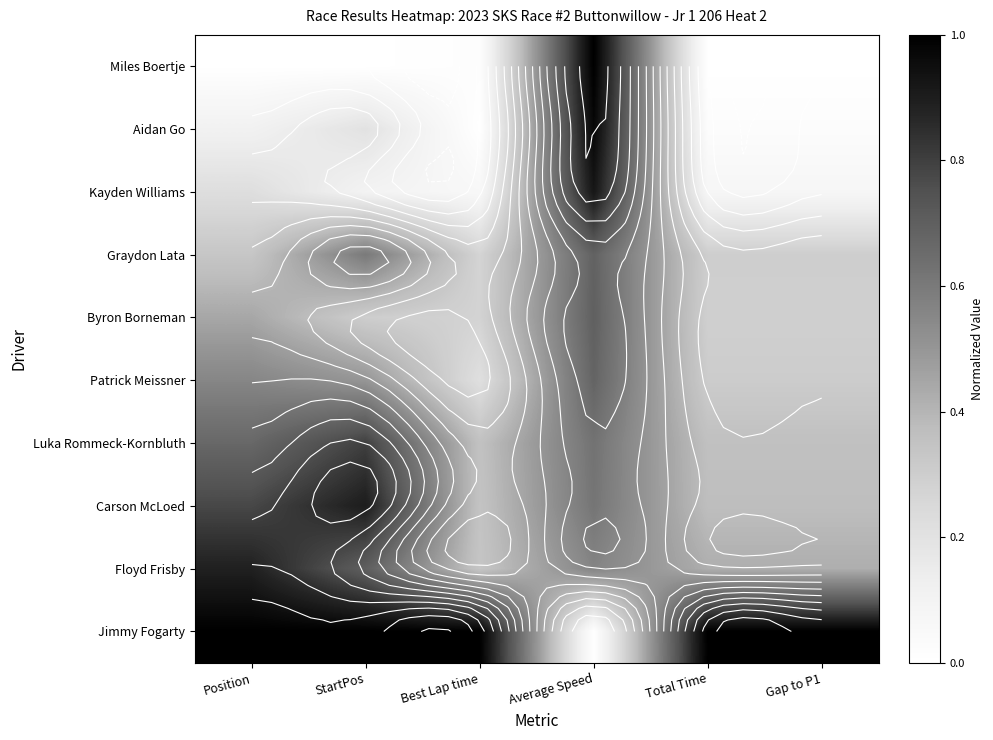

Which series has the largest total across all categories?

Jimmy Fogarty